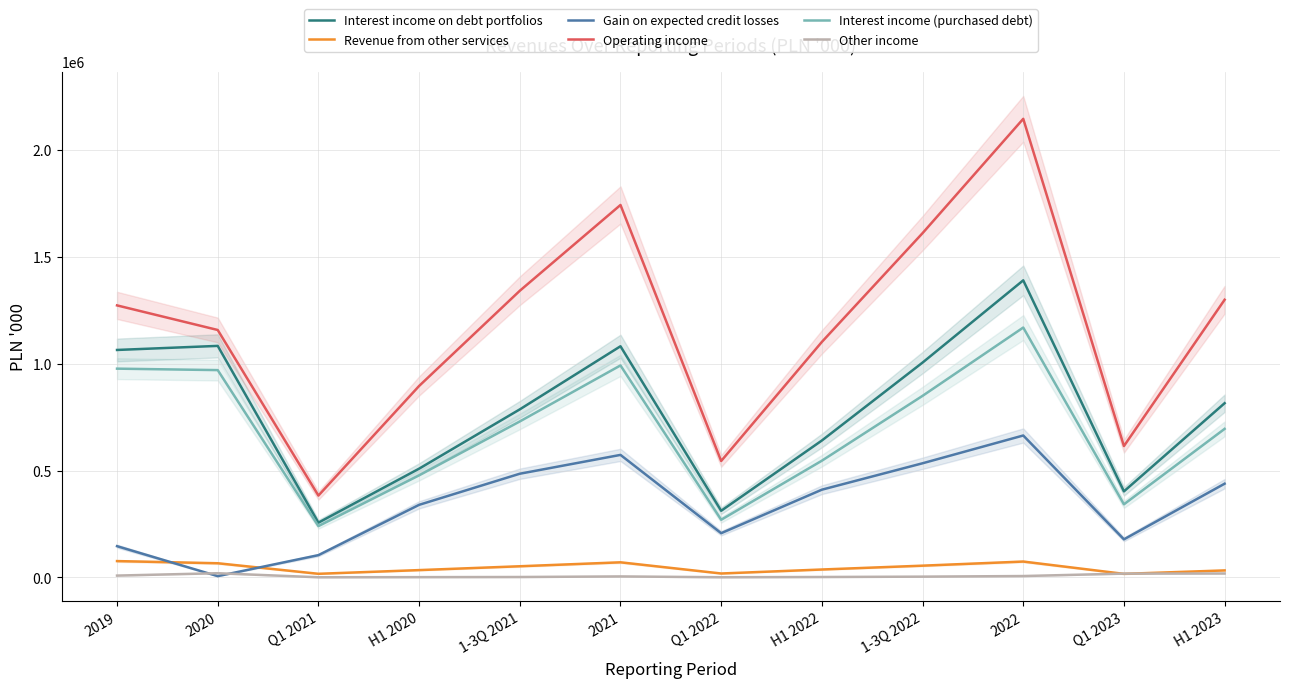

Rank the series by their maximum value, from highest to lowest.

Operating income, Interest income on debt portfolios, Interest income (purchased debt), Gain on expected credit losses, Revenue from other services, Other income